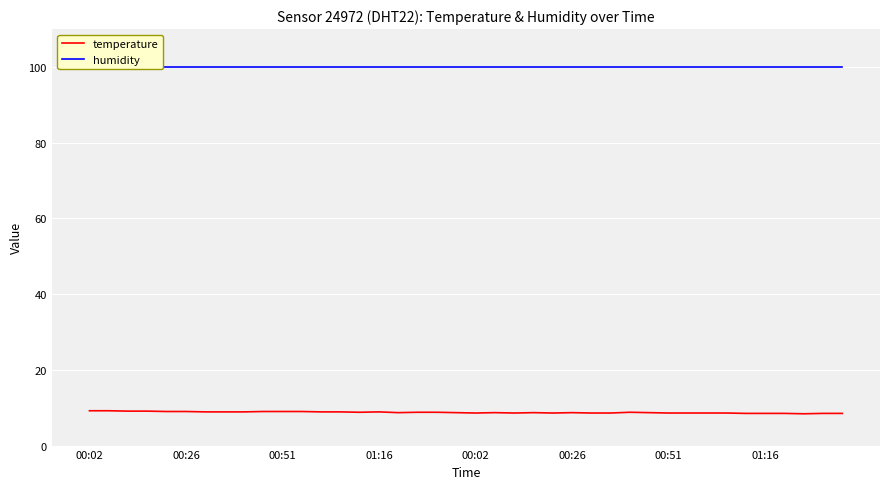

What is the sum of all humidity values?

3996.0